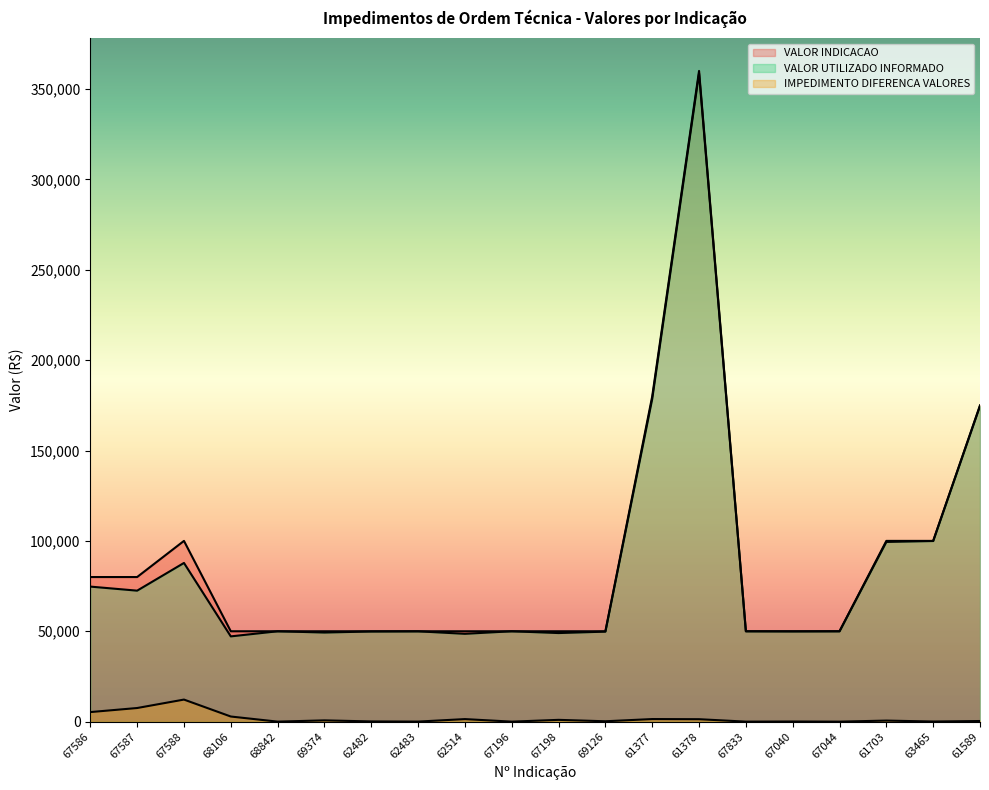

Reading left to right, what are all the values shown in this chart?

VALOR INDICACAO: 67586=80000.0	67587=80000.0	67588=100000.0	68106=50000.0	68842=50000.0	69374=50000.0	62482=50000.0	62483=50000.0	62514=50000.0	67196=50000.0	67198=50000.0	69126=50000.0	61377=180000.0	61378=360000.0	67833=50000.0	67040=50000.0	67044=50000.0	61703=100000.0	63465=100000.0	61589=175000.0
VALOR UTILIZADO INFORMADO: 67586=74711.1	67587=72464.6	67588=87793.3	68106=47166.7	68842=49992.2	69374=49300.0	62482=49882.1	62483=49970.0	62514=48591.4	67196=49999.9	67198=49011.0	69126=49795.0	61377=178570.3	61378=358652.1	67833=49994.0	67040=49921.9	67044=49999.0	61703=99420.0	63465=99933.0	61589=174654.0
IMPEDIMENTO DIFERENCA VALORES: 67586=5288.9	67587=7535.4	67588=12206.7	68106=2833.3	68842=7.8	69374=700.0	62482=117.9	62483=30.0	62514=1408.6	67196=0.1	67198=989.0	69126=205.0	61377=1429.7	61378=1347.9	67833=6.0	67040=78.1	67044=1.0	61703=580.0	63465=67.0	61589=346.0